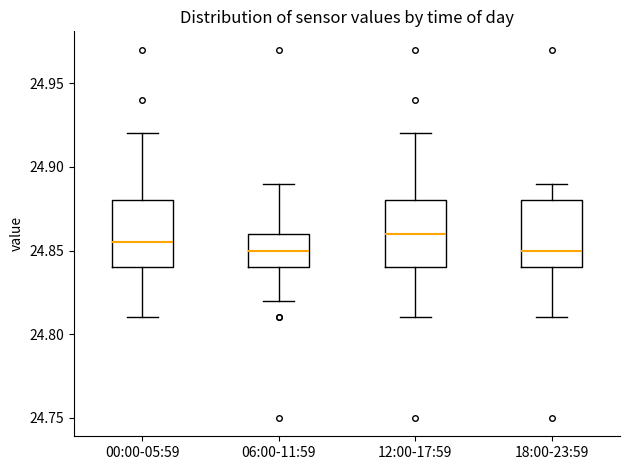

Reading left to right, transcribe this box plot: for each box, give where its median line is, the range the box spans, and where its two whiskers end, as read against the y-axis. The values are not printed on the chart, so give them approximately, as read against the axis.

00:00-05:59: median 24.855, box 24.840 to 24.880, whiskers 24.810 to 24.920
06:00-11:59: median 24.850, box 24.840 to 24.860, whiskers 24.820 to 24.890
12:00-17:59: median 24.860, box 24.840 to 24.880, whiskers 24.810 to 24.920
18:00-23:59: median 24.850, box 24.840 to 24.880, whiskers 24.810 to 24.890